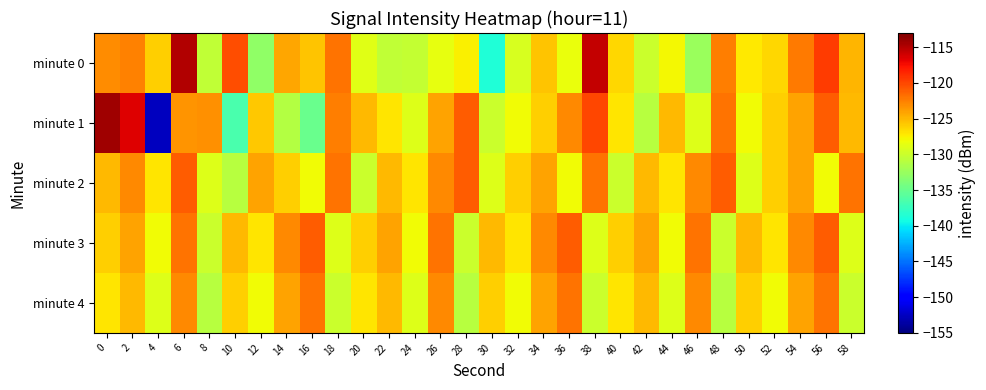

What is the total value across all series at 14?

-628.4